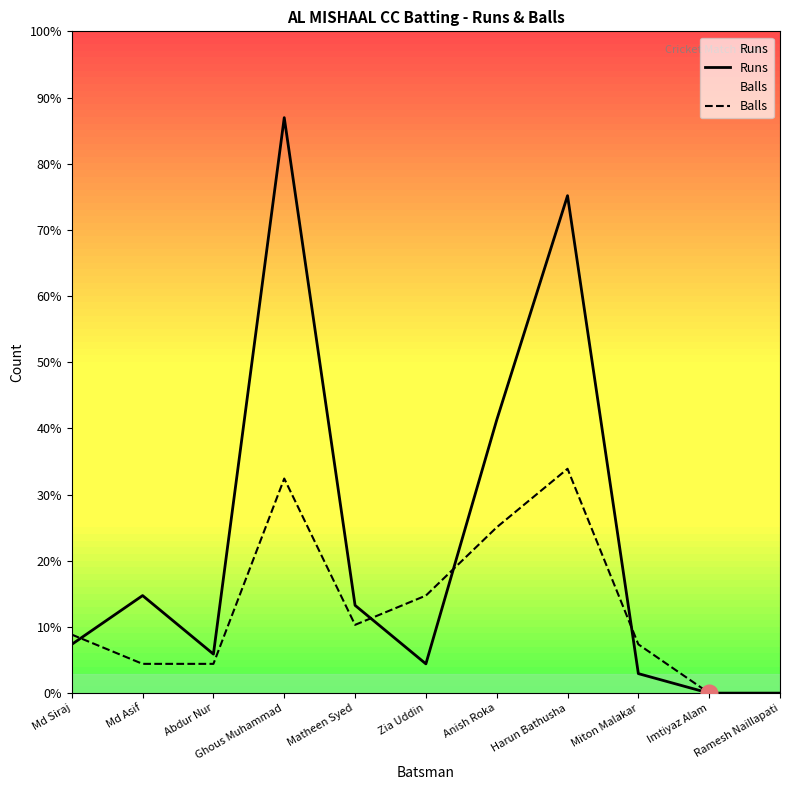

Reading right to left, what are all the values shown in this chart?

Runs: 0	0	2	51	28	3	9	59	4	10	5
Balls: 0	0	5	23	17	10	7	22	3	3	6